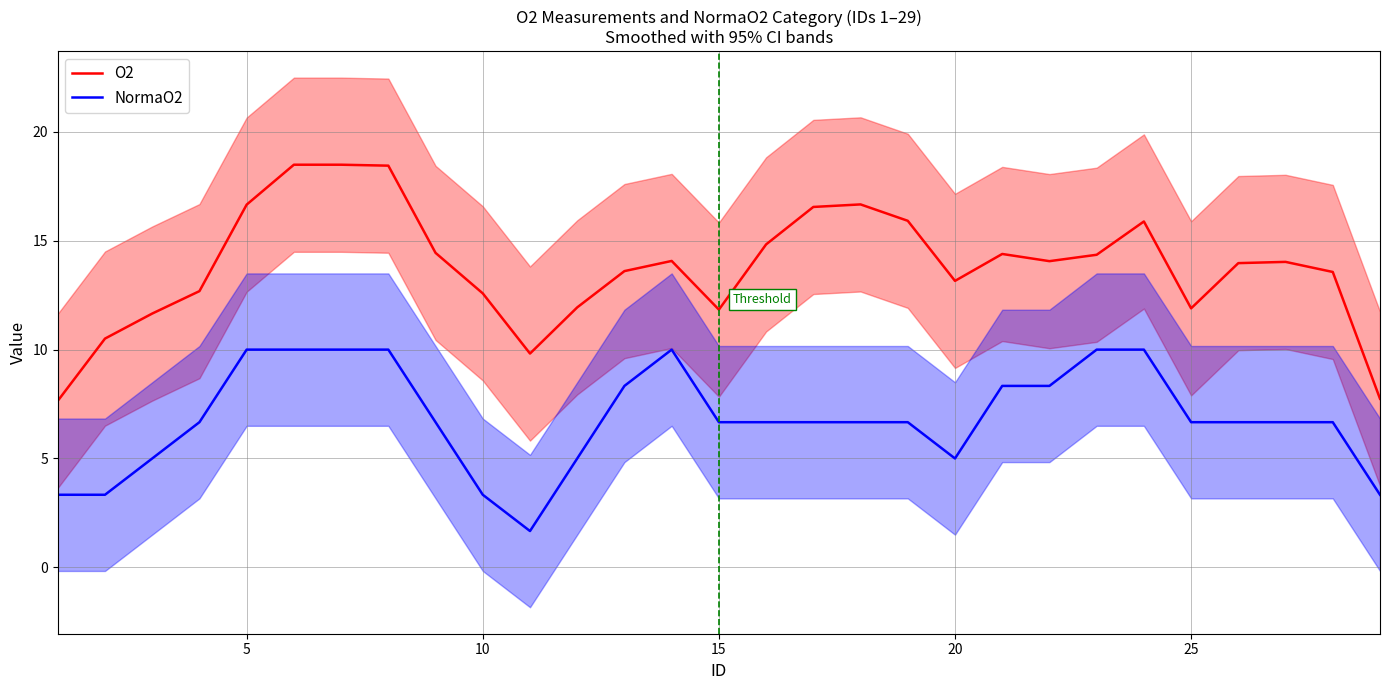

True or false: NormaO2 and O2 cross at least once.

False